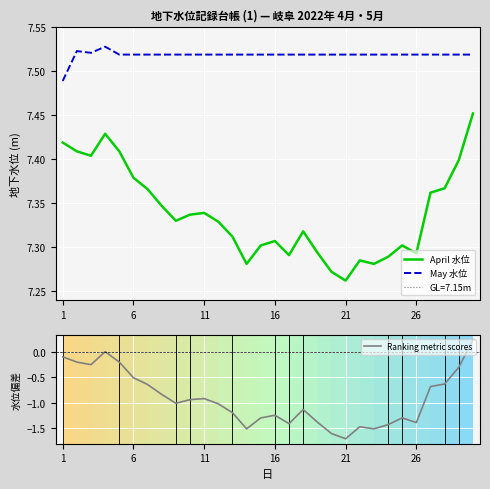

How many positive values does the Ranking metric scores series have?

2